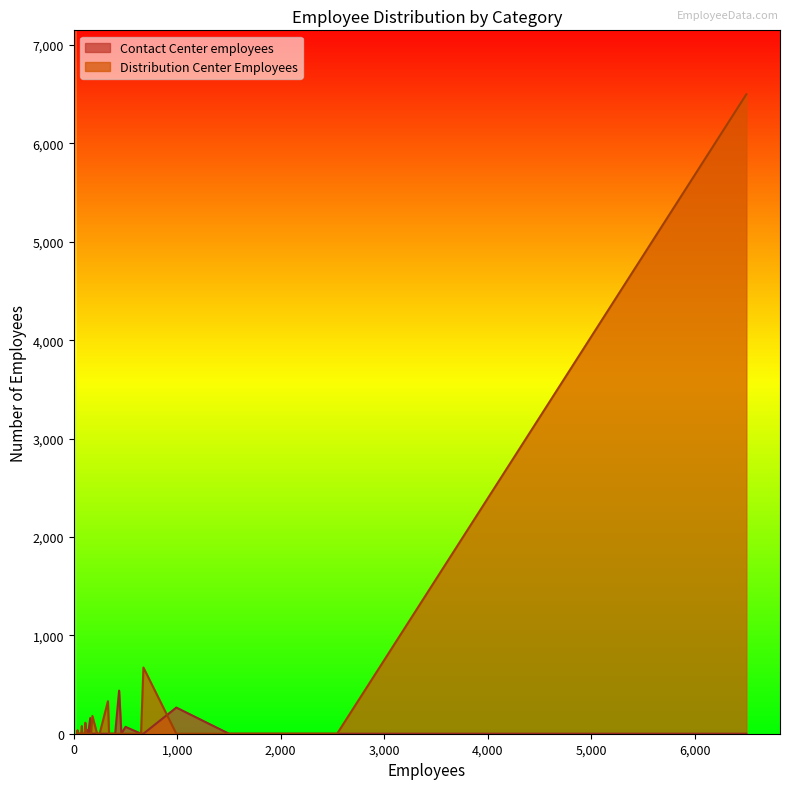

Rank the series at 27 from highest to lowest value.

Contact Center employees, Distribution Center Employees